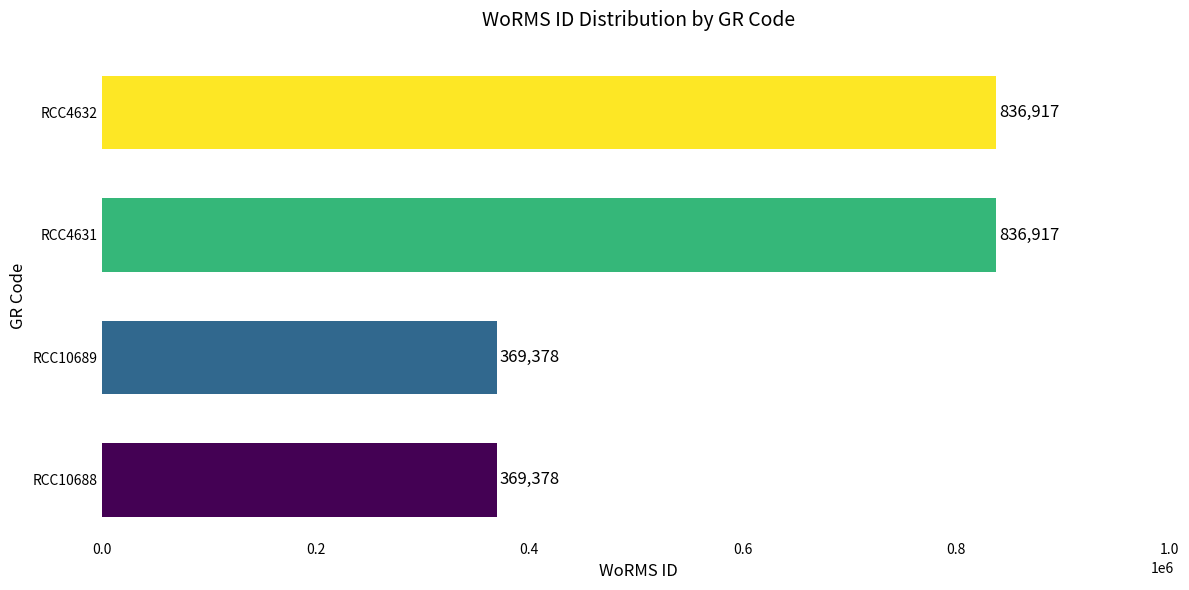

Does the chart contain any negative values?

No